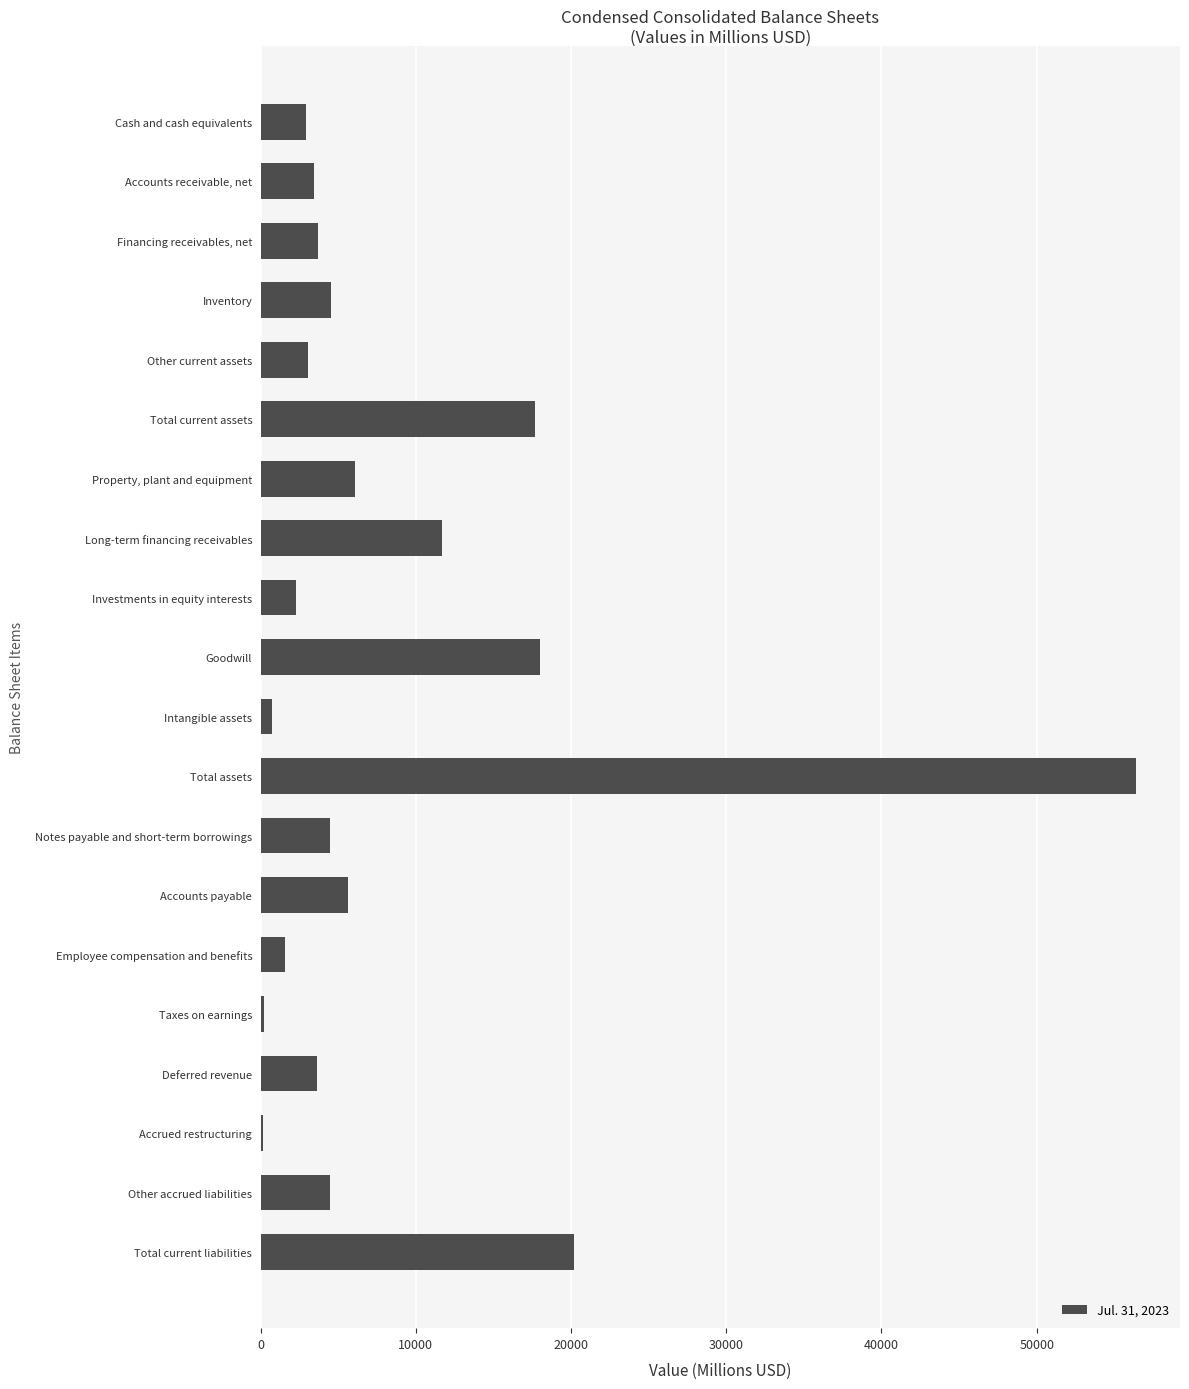

Read the value at Cash and cash equivalents.

2919